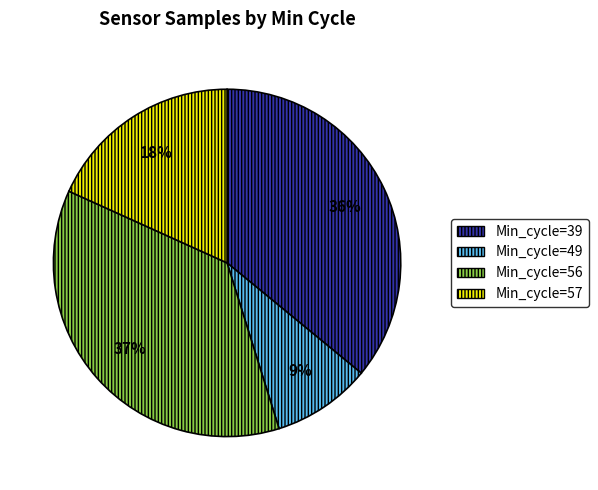

Is there any slice that represents more than half of the pie?

No